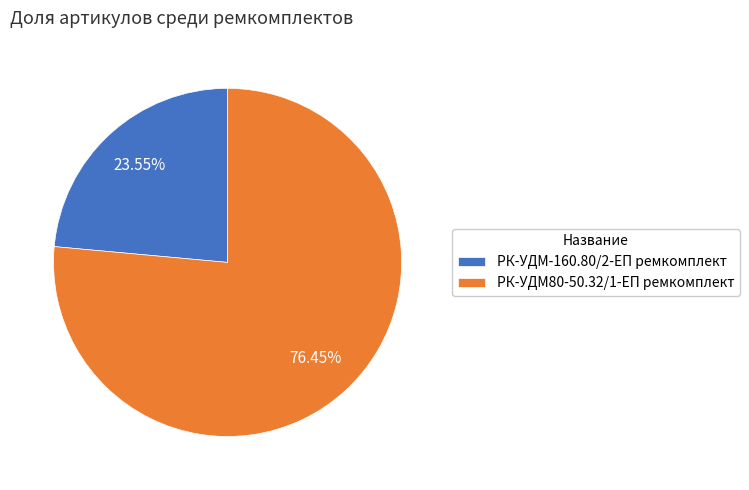

Is it true that РК-УДМ-160.80/2-ЕП ремкомплект is 24% of the pie?

True